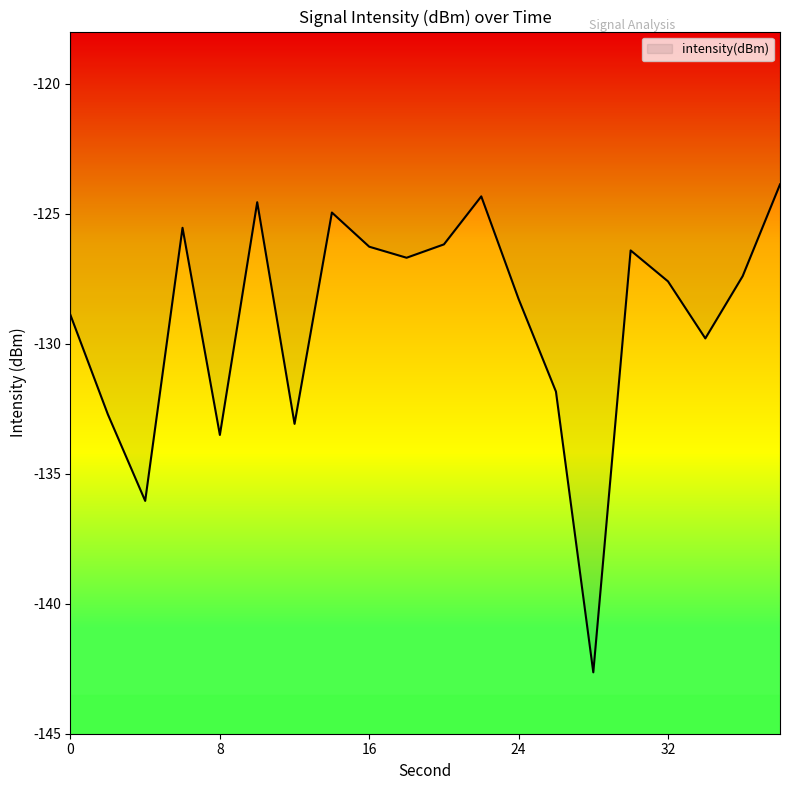

How many lines are shown in the chart?

1